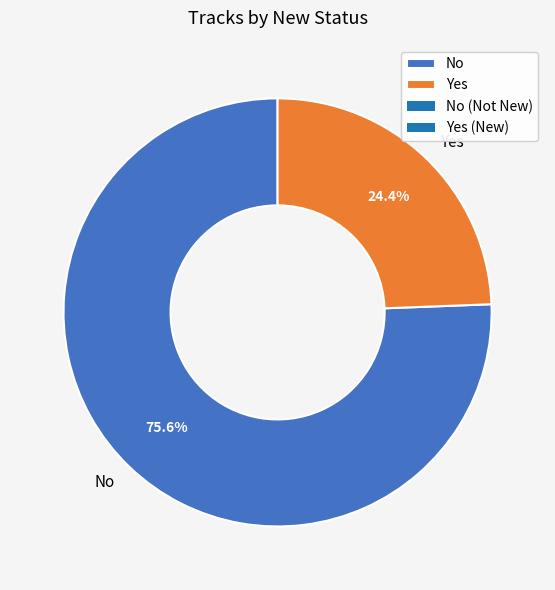

To the nearest percent, what is the combined percentage of Yes and No?

100%